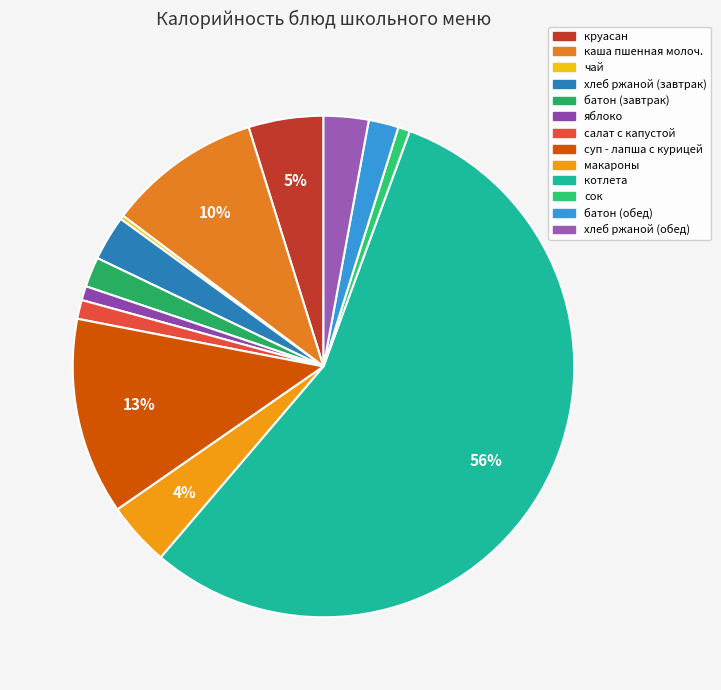

Rank the categories by value from lowest to highest.

чай, сок, яблоко, салат с капустой, батон (завтрак), батон (обед), хлеб ржаной (завтрак), хлеб ржаной (обед), макароны, круасан, каша пшенная молоч., суп - лапша с курицей, котлета